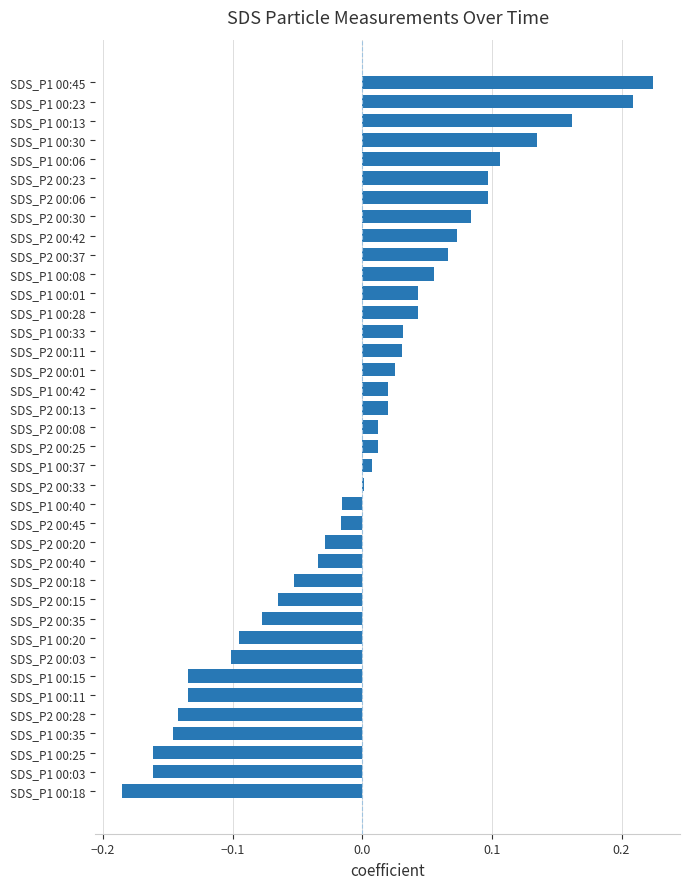

Which category has the highest value across all series?

SDS_P1 00:45